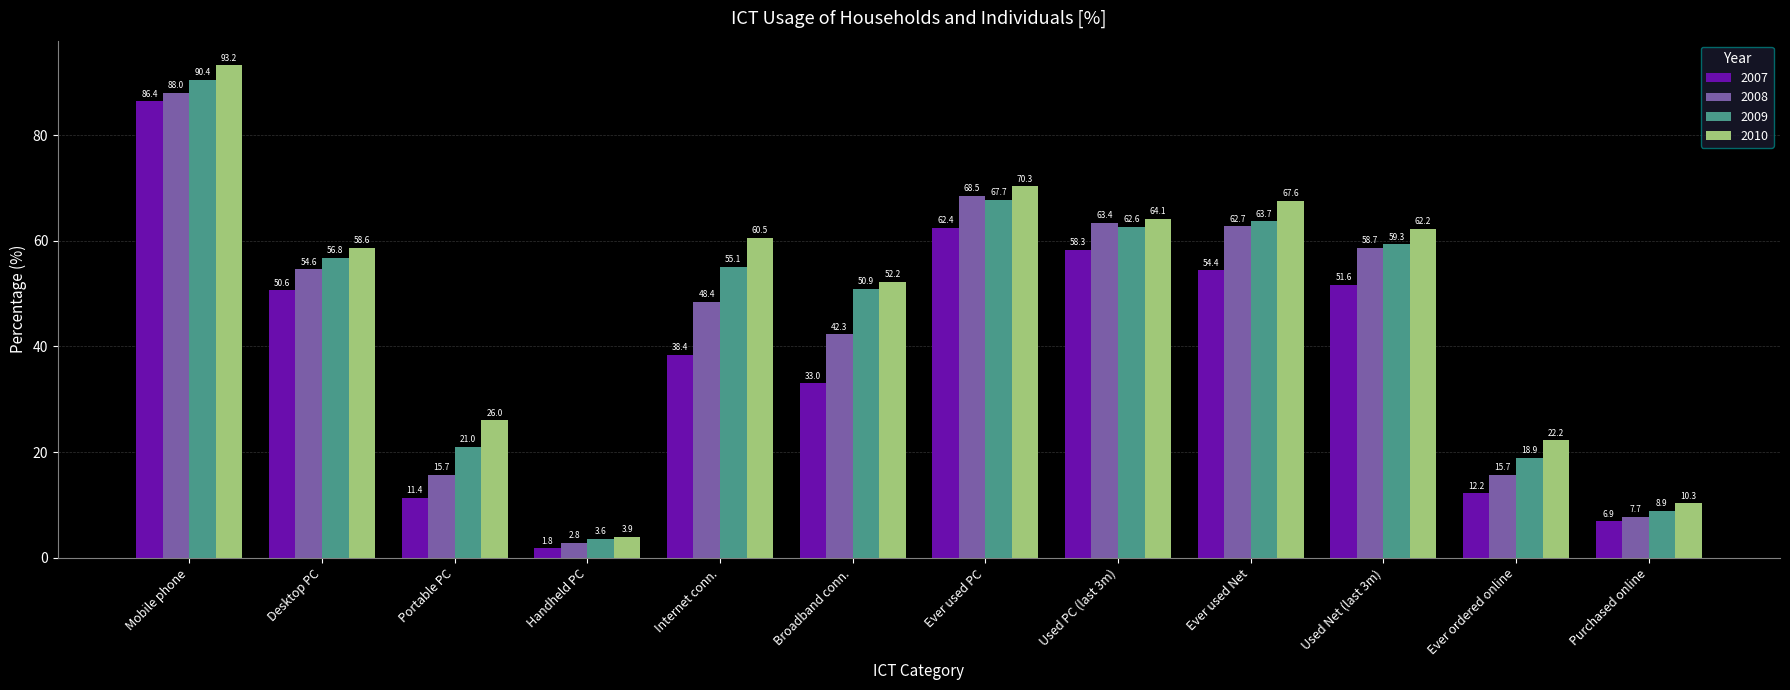

How many bars are there in each group?

4